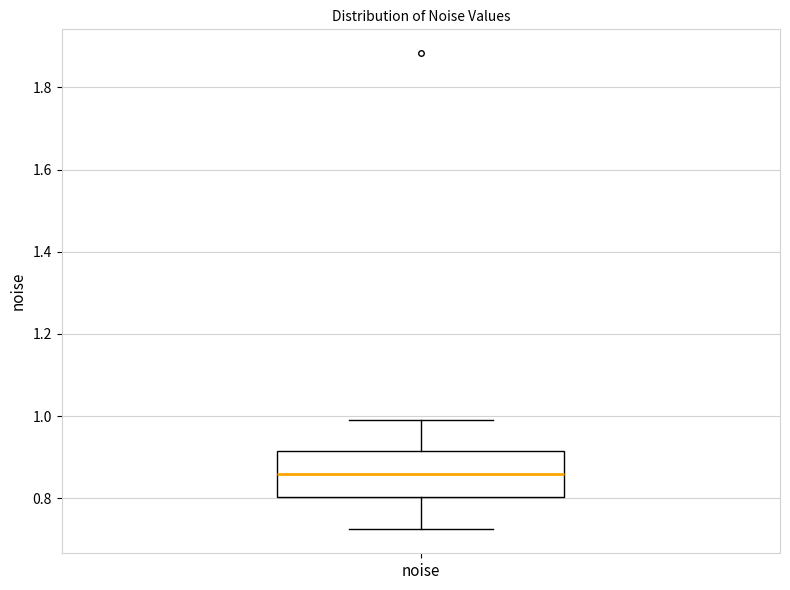

Where does the upper whisker of the box for noise end on the y-axis? The values are not printed on the chart, so give them approximately, as read against the axis.

0.98